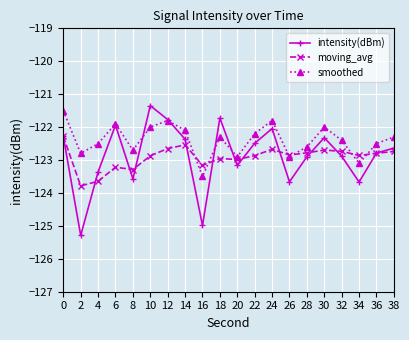

What is the spread (max minus min) of values at 34?

0.8